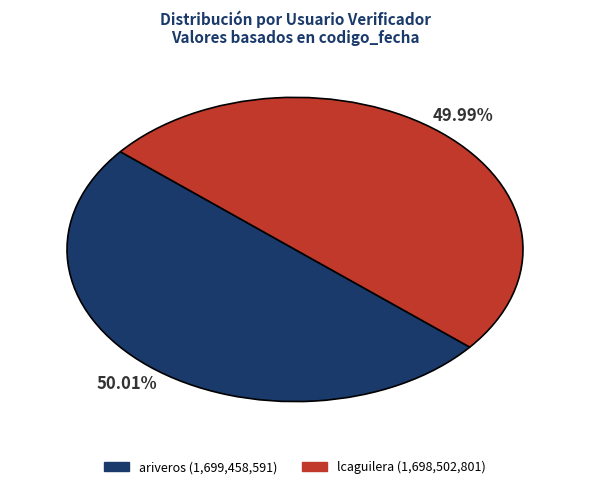

What is the ratio of the value at ariveros (1,699,458,591) to the value at lcaguilera (1,698,502,801)?

1.0